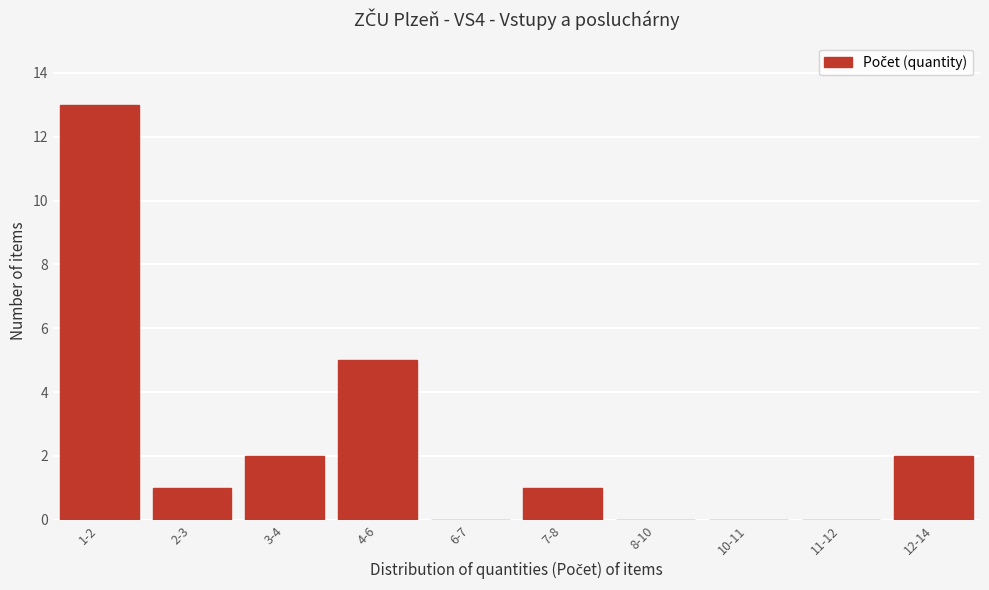

Reading right to left, extract all data points from this chart.

12-14=2	11-12=0	10-11=0	8-10=0	7-8=1	6-7=0	4-6=5	3-4=2	2-3=1	1-2=13